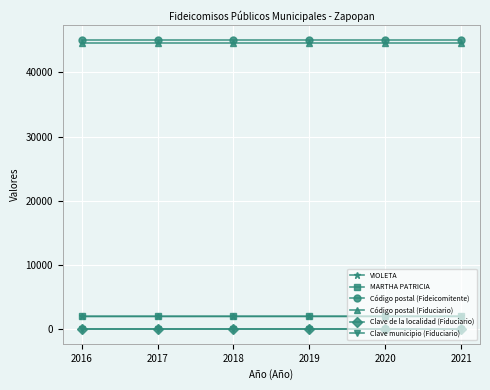

Reading left to right, what are all the values shown in this chart?

VIOLETA: 2016	2017	2018	2019	2020	2021
MARTHA PATRICIA: 2016	2017	2018	2019	2020	2021
Código postal (Fideicomitente): 45100	45100	45100	45100	45100	45100
Código postal (Fiduciario): 44638	44638	44638	44638	44638	44638
Clave de la localidad (Fiduciario): 1	1	1	1	1	1
Clave municipio (Fiduciario): 39	39	39	39	39	39